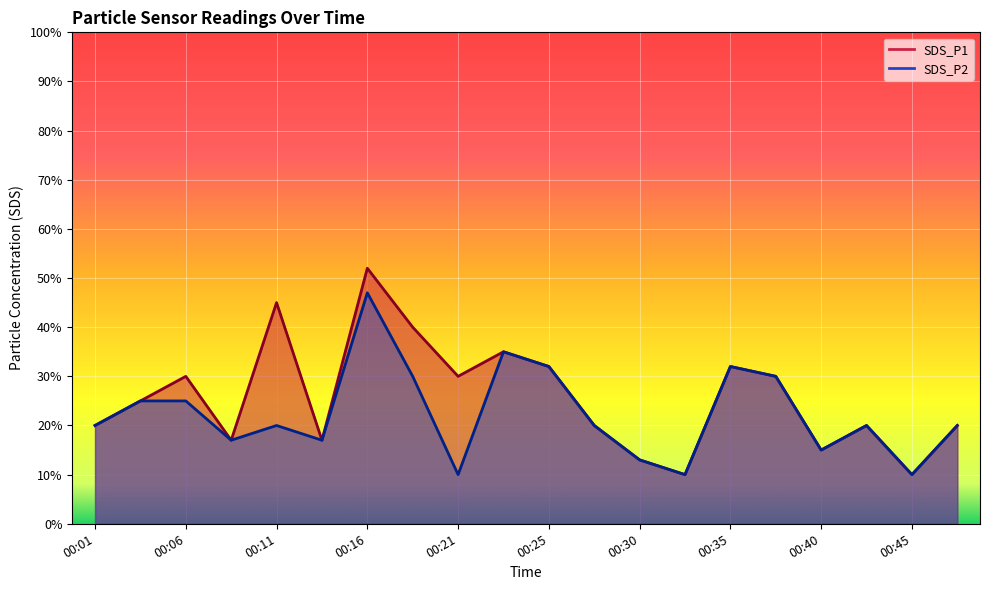

Which series has the largest range (max minus min)?

SDS_P1